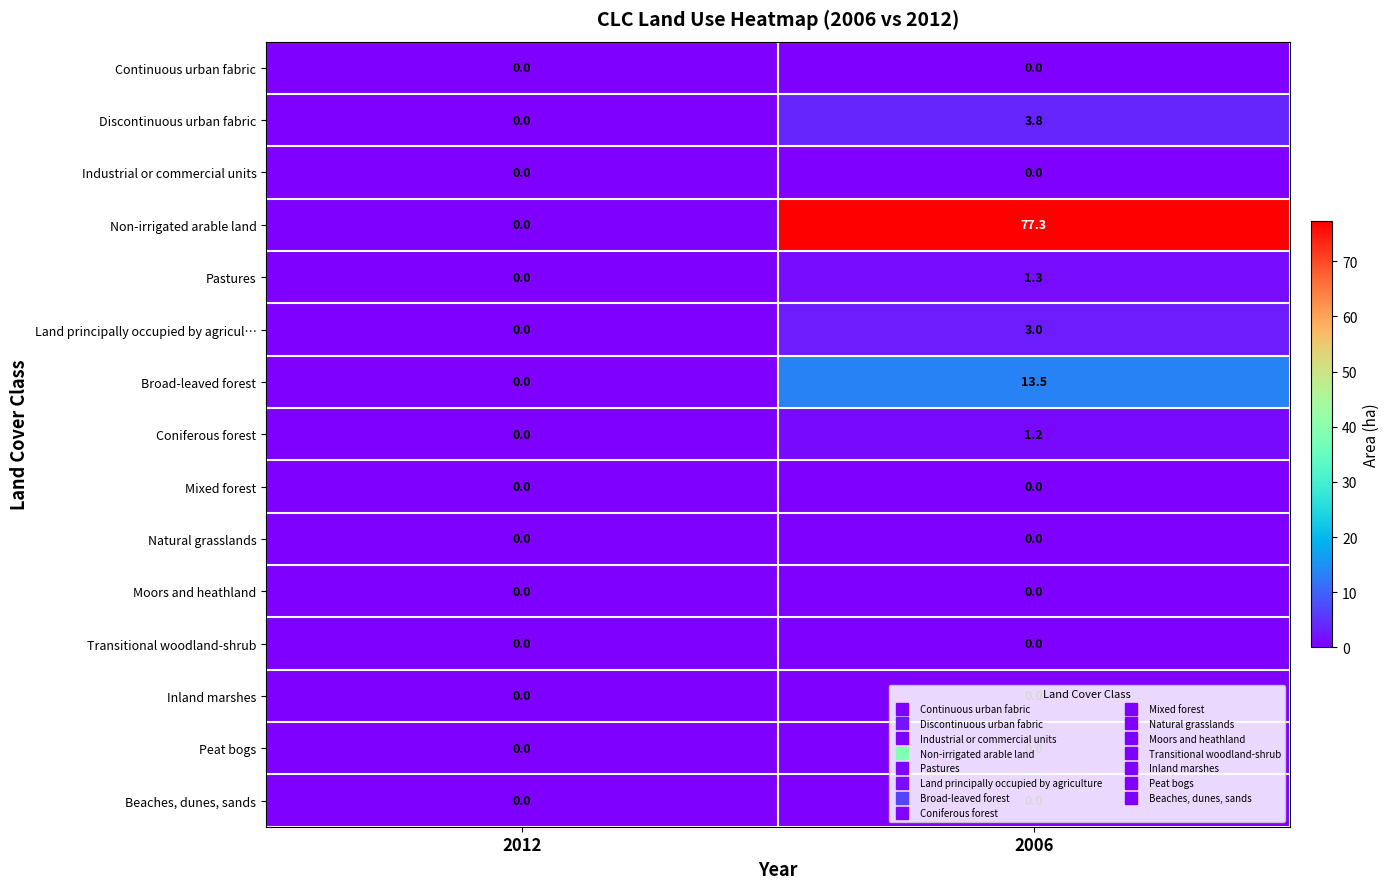

Which label corresponds to the largest value in the chart?

2006